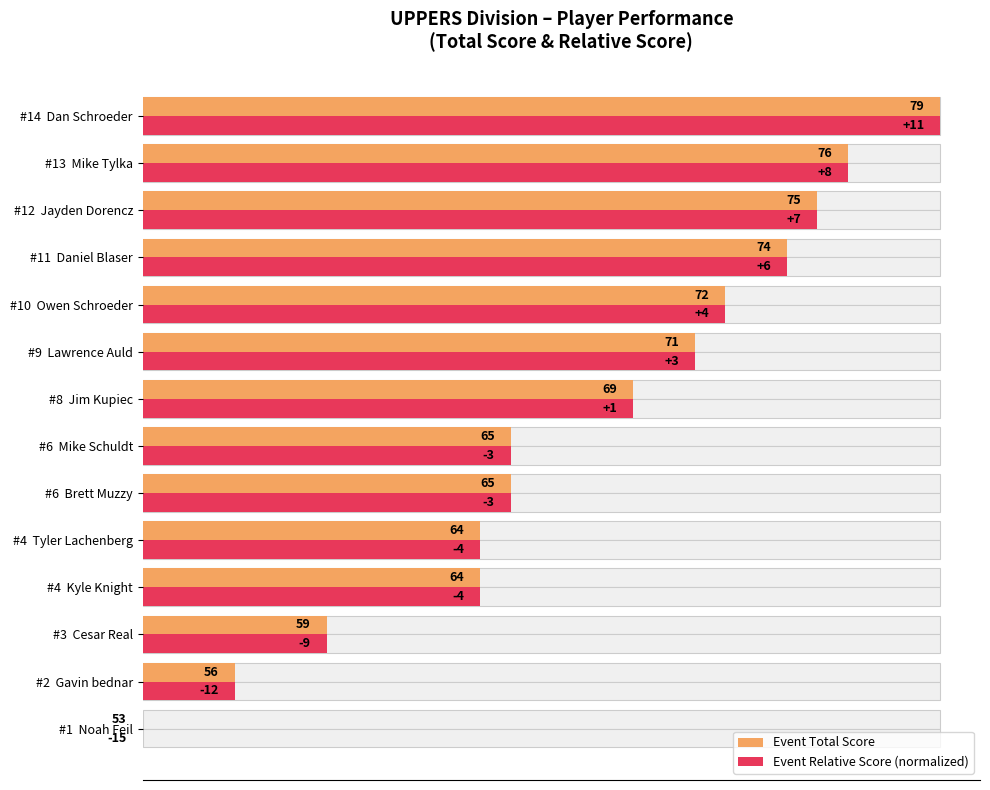

Does the chart contain stacked bars?

No